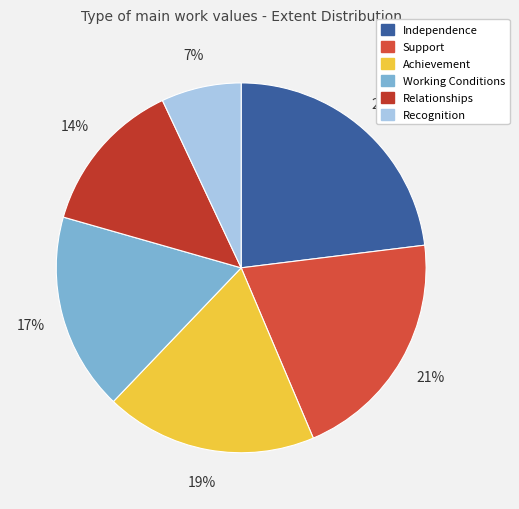

Between Support and Relationships, which is larger?

Support